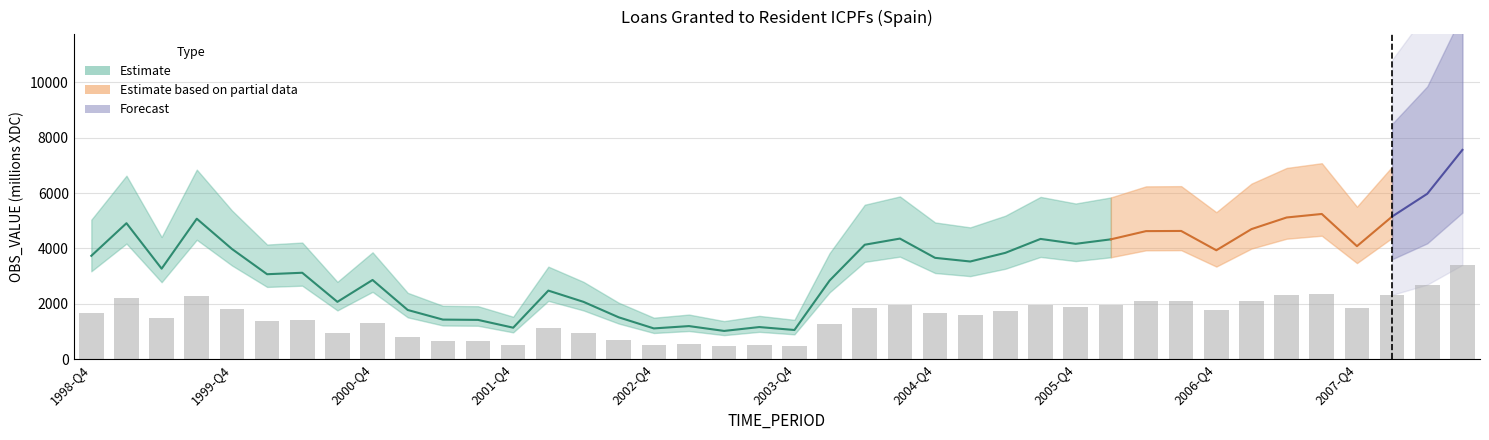

What value does the data have at 2004-Q1?

1276.2